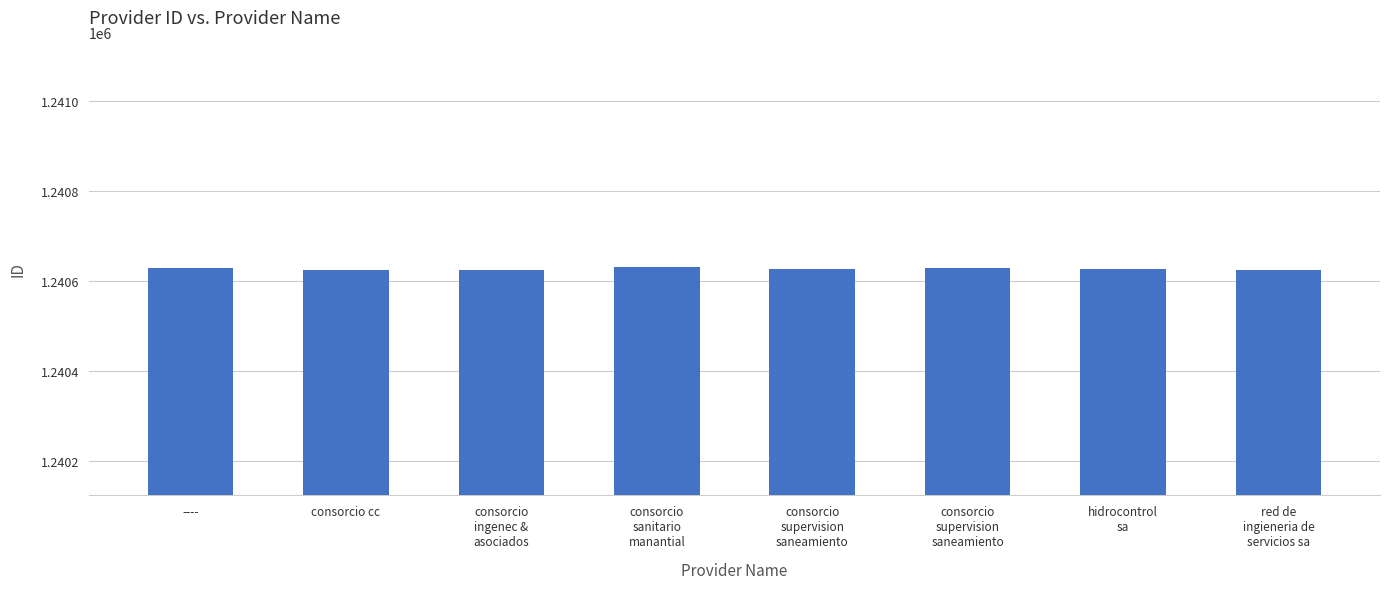

What is the greatest value displayed?

1240630